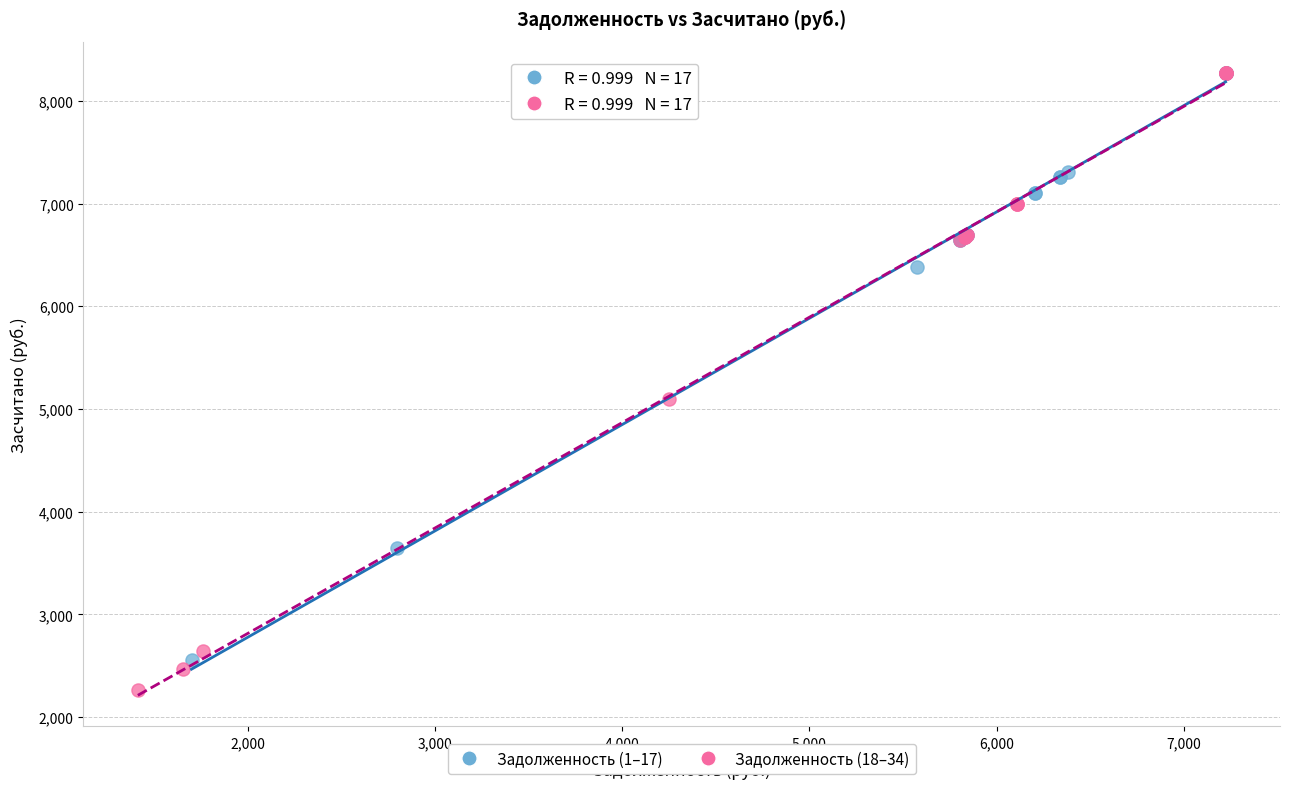

What are all the series names shown in the legend?

Задолженность (1–17), Задолженность (18–34)